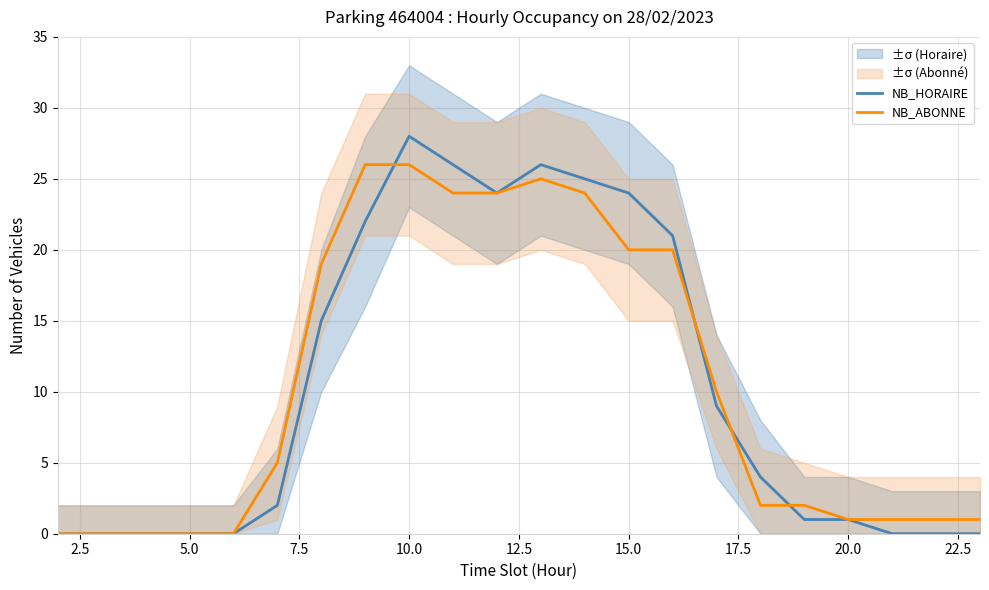

What is the value of the NB_ABONNE point at the 22nd from the left?

1